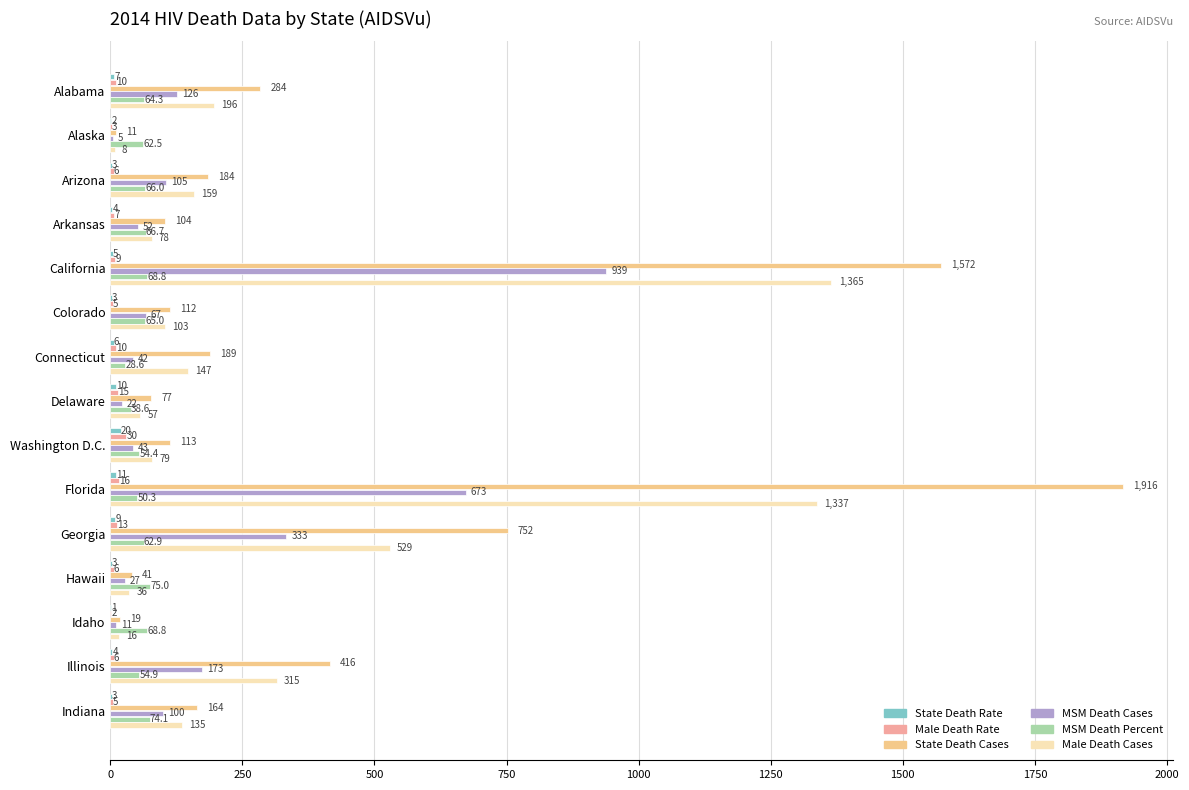

Count the number of categories in the chart.

15